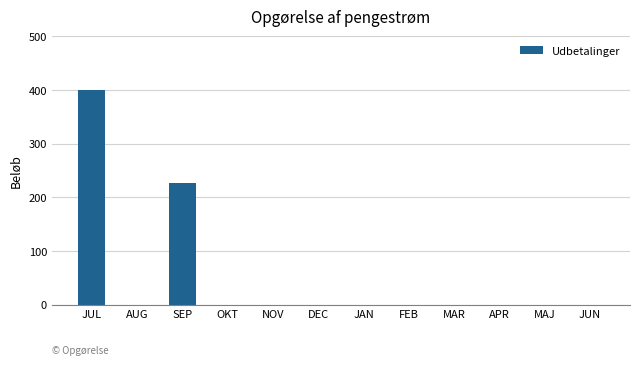

Reading right to left, extract all data points from this chart.

JUN=0	MAJ=0	APR=0	MAR=0	FEB=0	JAN=0	DEC=0	NOV=0	OKT=0	SEP=226	AUG=0	JUL=400